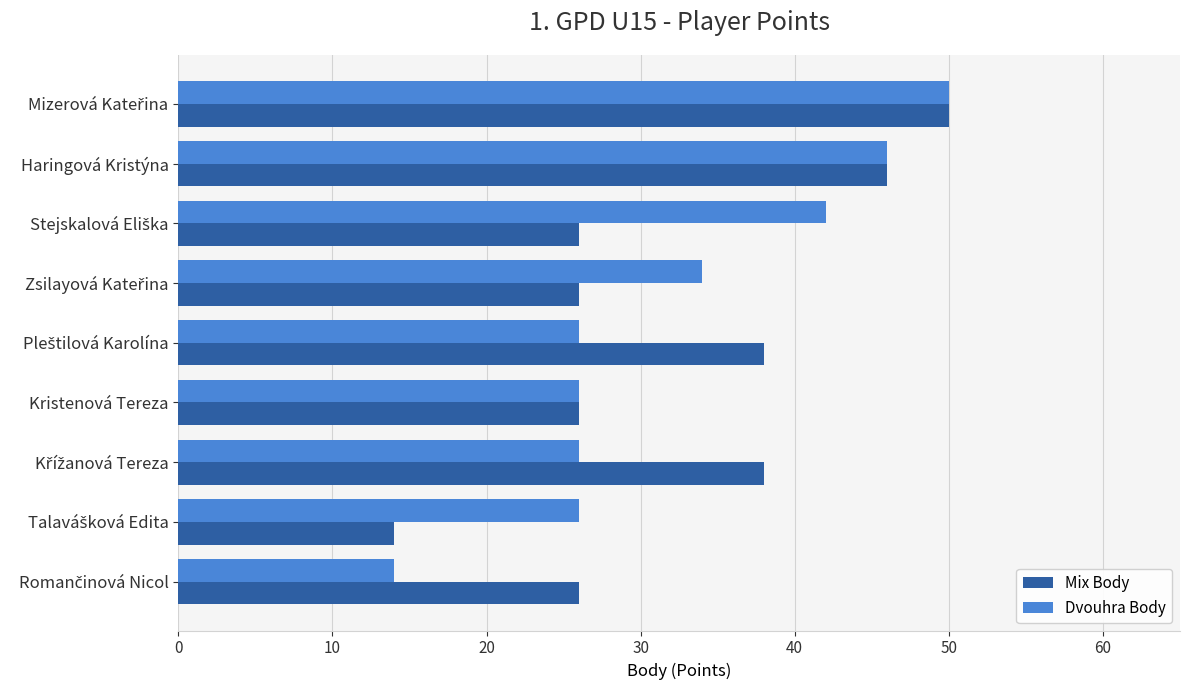

What is the difference between the maximum and second lowest values in the Dvouhra Body series?

24